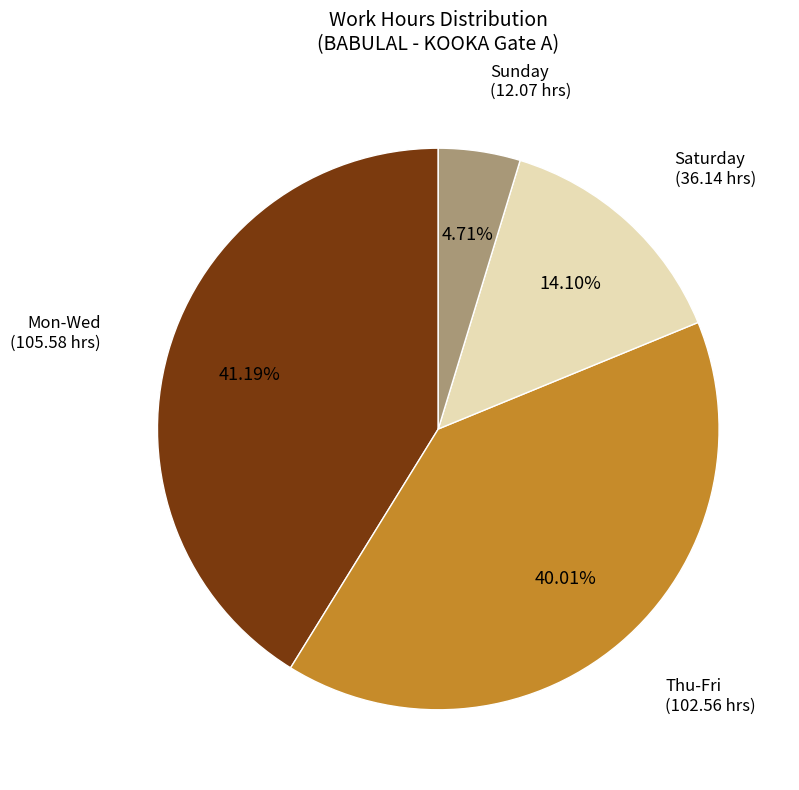

How many slices are in this pie chart?

4